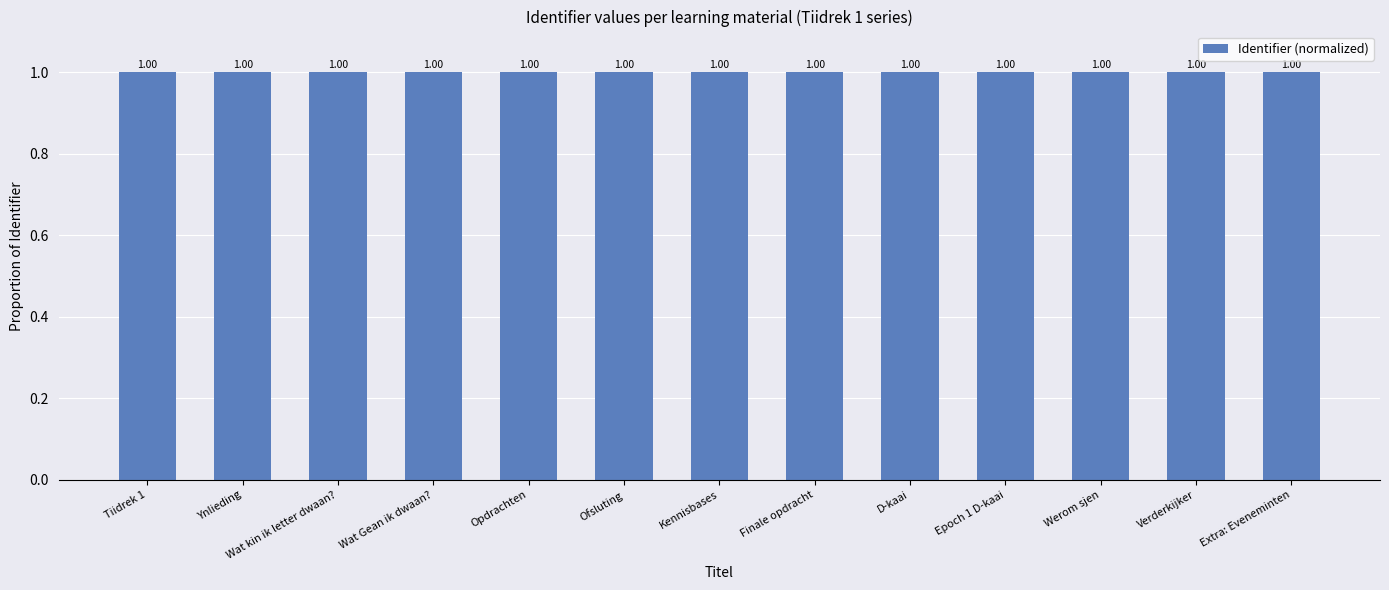

What is the minimum value shown in the chart?

1.0